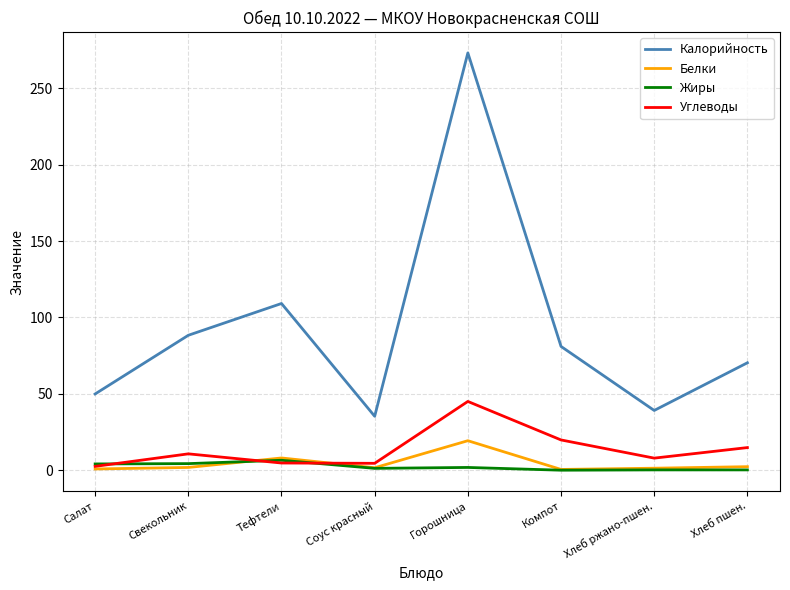

Between Салат and Свекольник, which series saw the biggest shift?

Калорийность